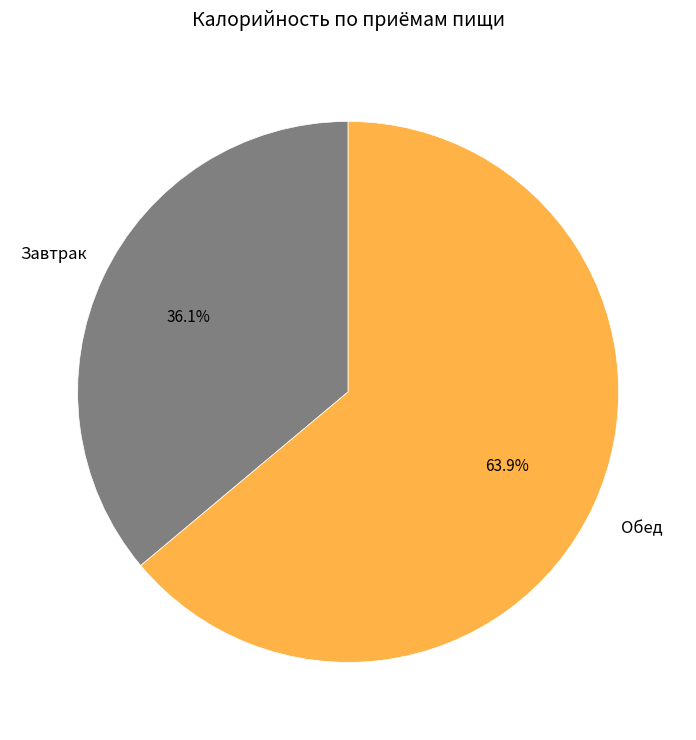

Is there a majority slice in this chart?

Yes